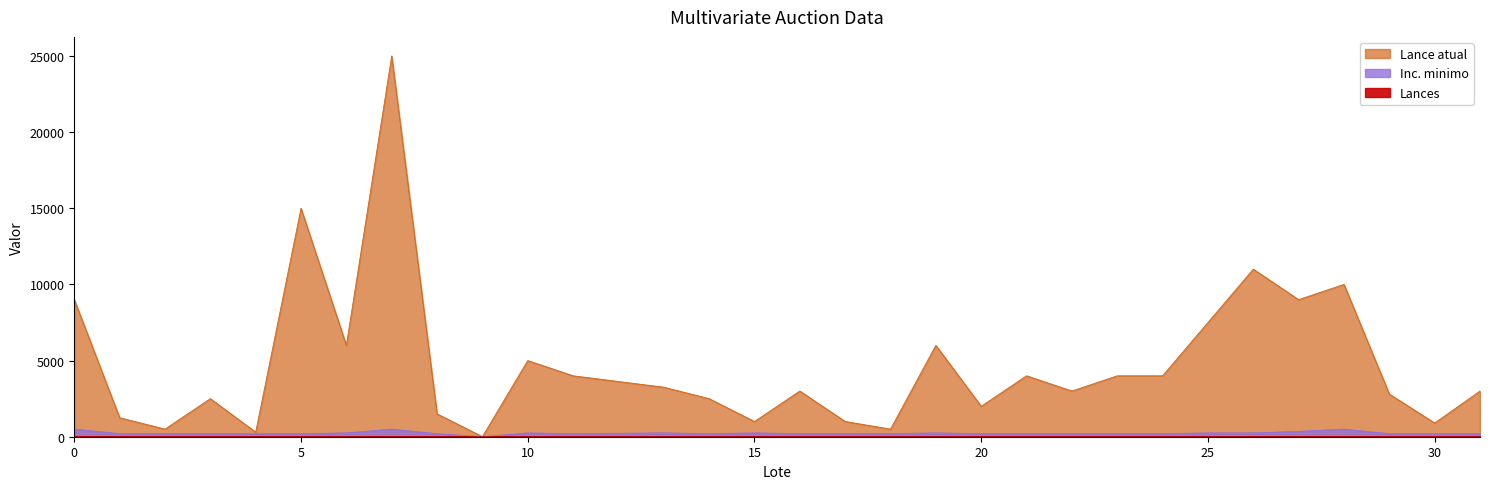

What are all the series names shown in the legend?

Lance atual, Inc. minimo, Lances